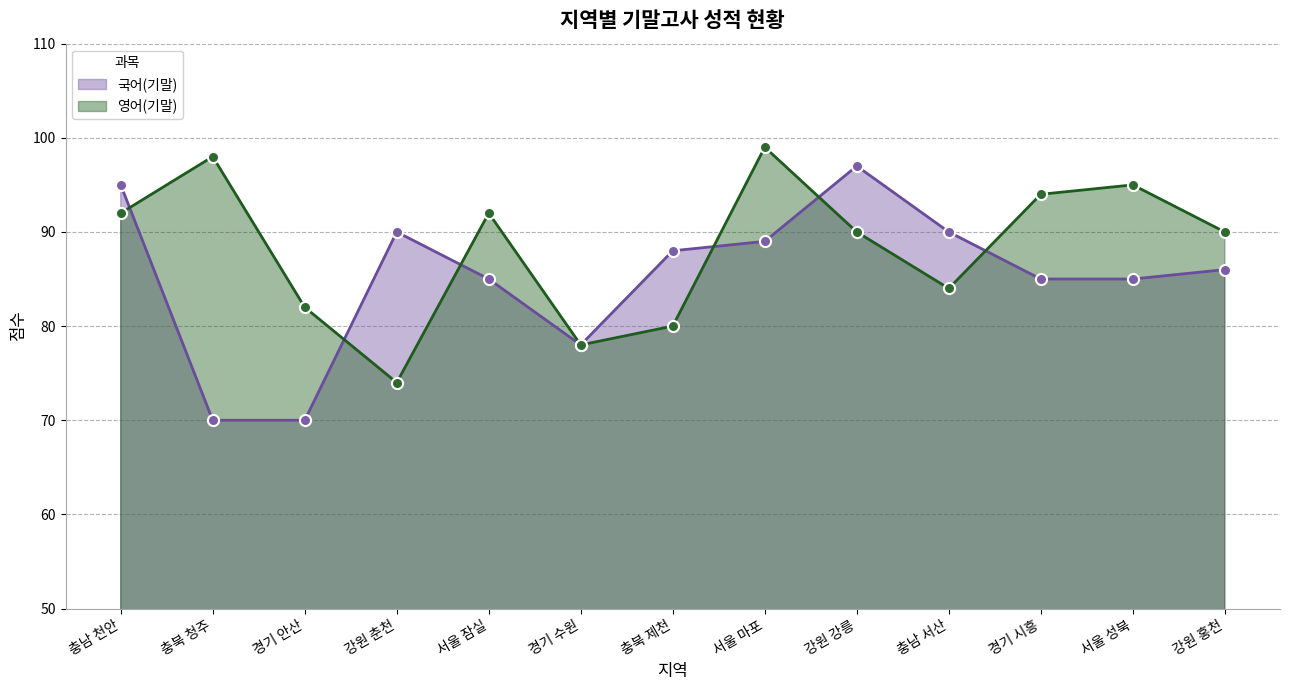

Reading left to right, extract all data points from this chart.

국어(기말): 95	70	70	90	85	78	88	89	97	90	85	85	86
영어(기말): 92	98	82	74	92	78	80	99	90	84	94	95	90